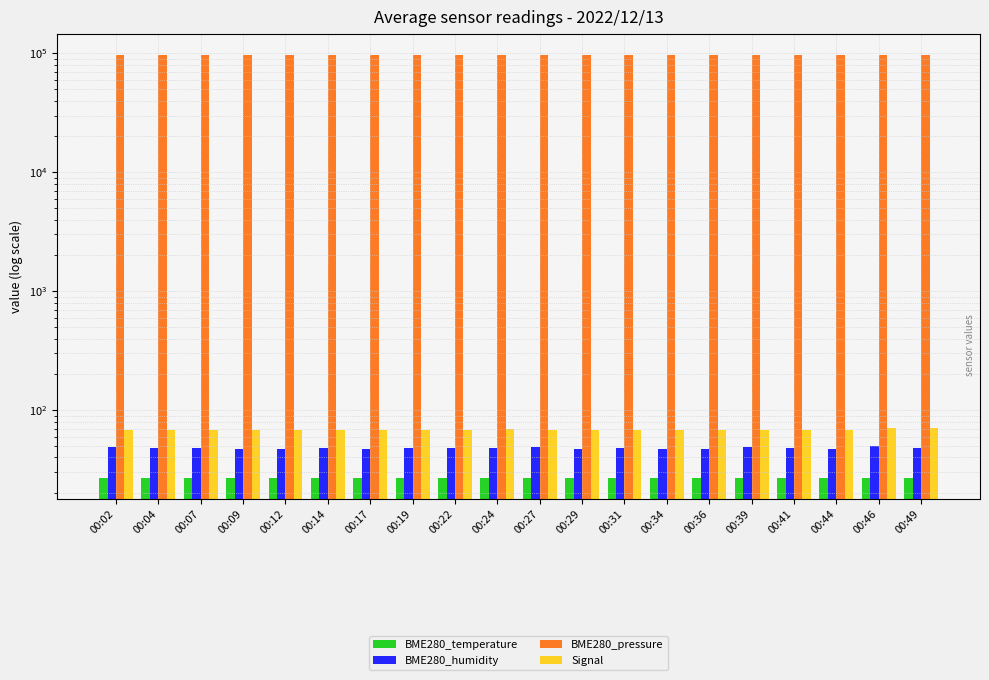

Which series has the largest range (max minus min)?

BME280_pressure